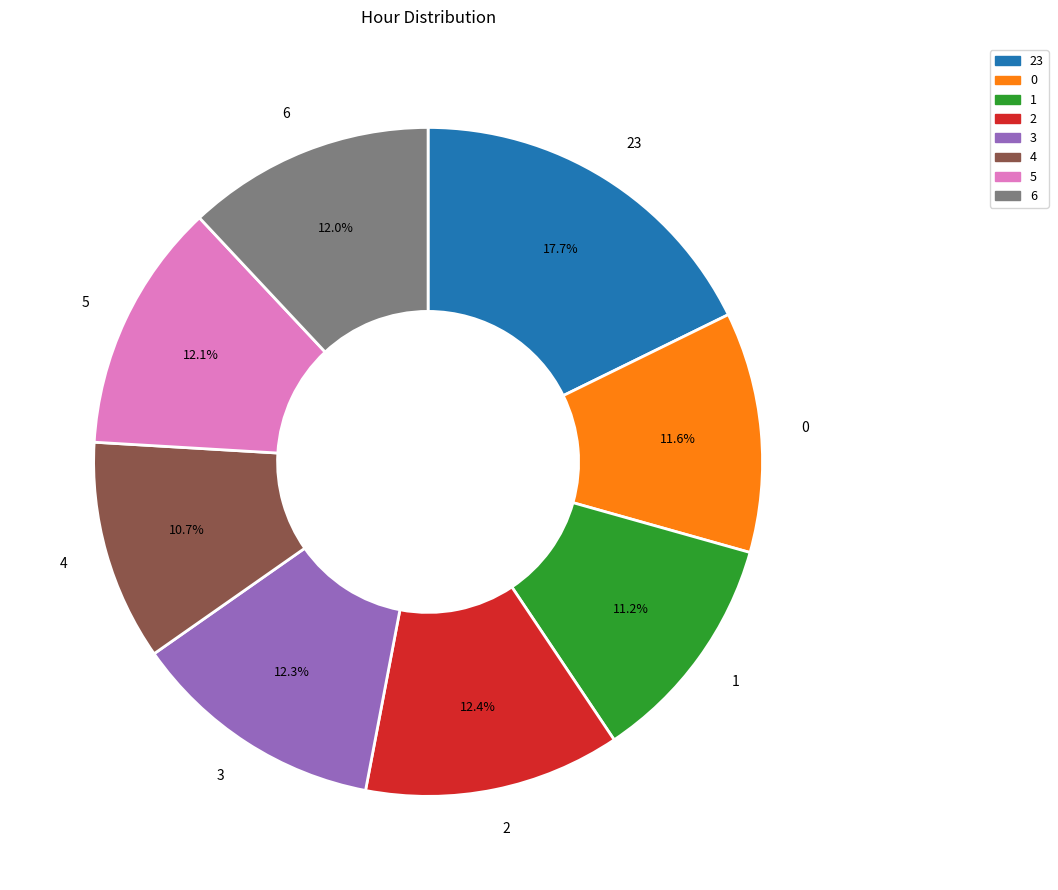

To the nearest percent, what is the average slice percentage?

12%